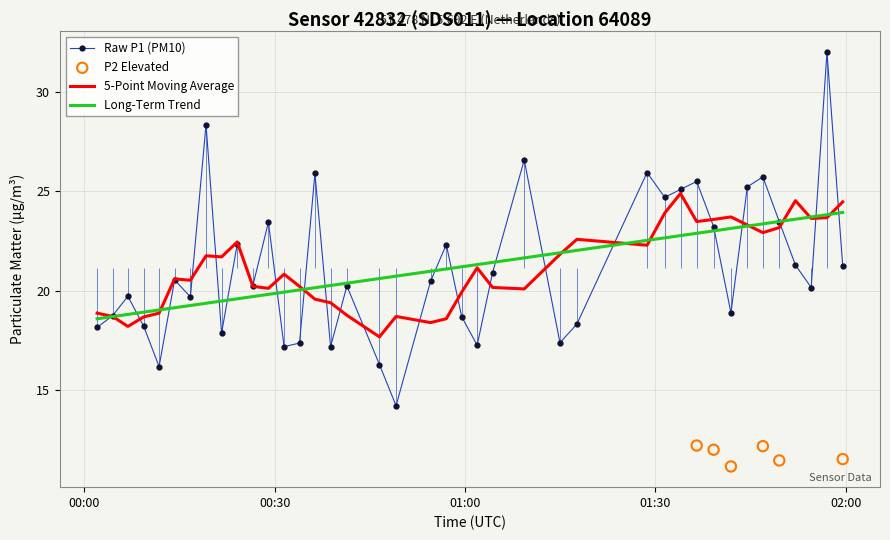

What is the maximum value for Long-Term Trend?

23.9